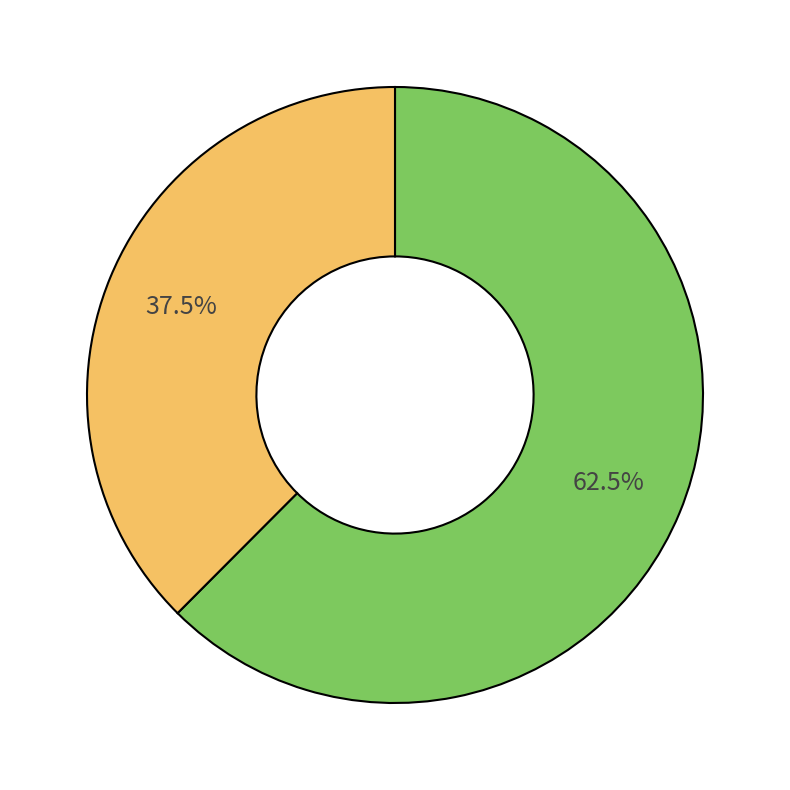

How many slices are in this pie chart?

2